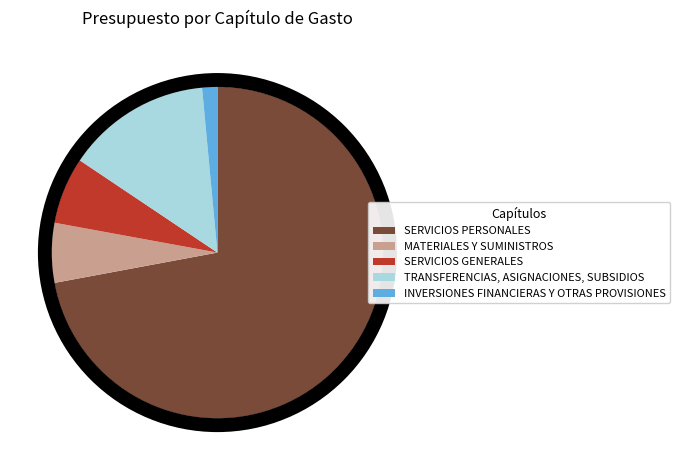

How many slices are in this pie chart?

5